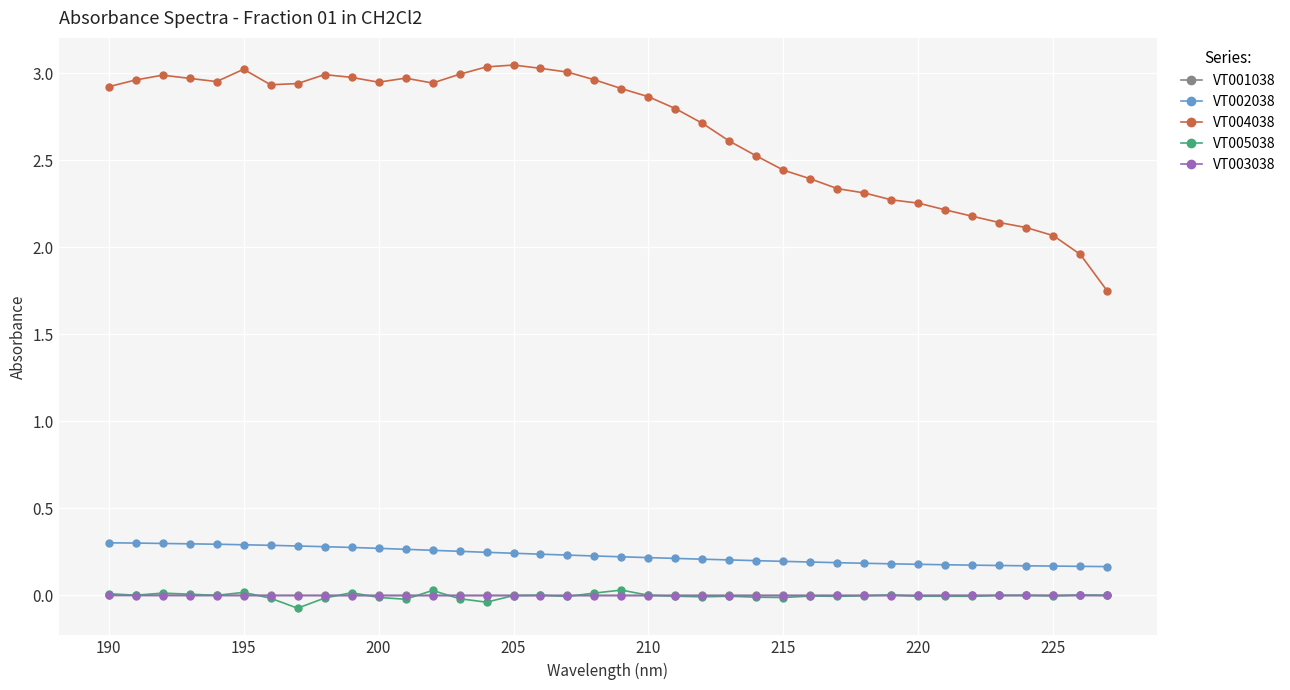

At how many categories does at least one series exceed 2?

36